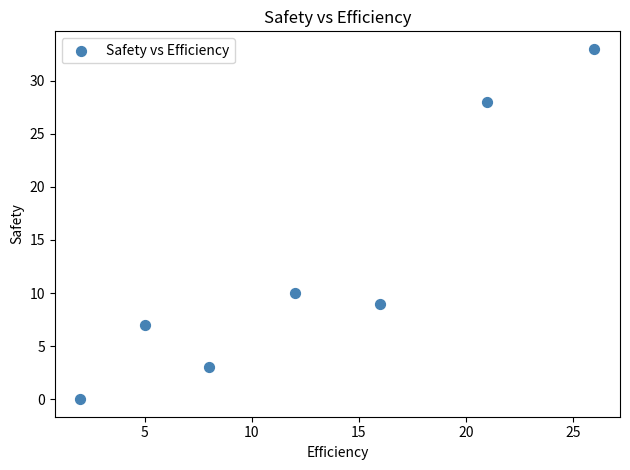

What is the average X value?

13